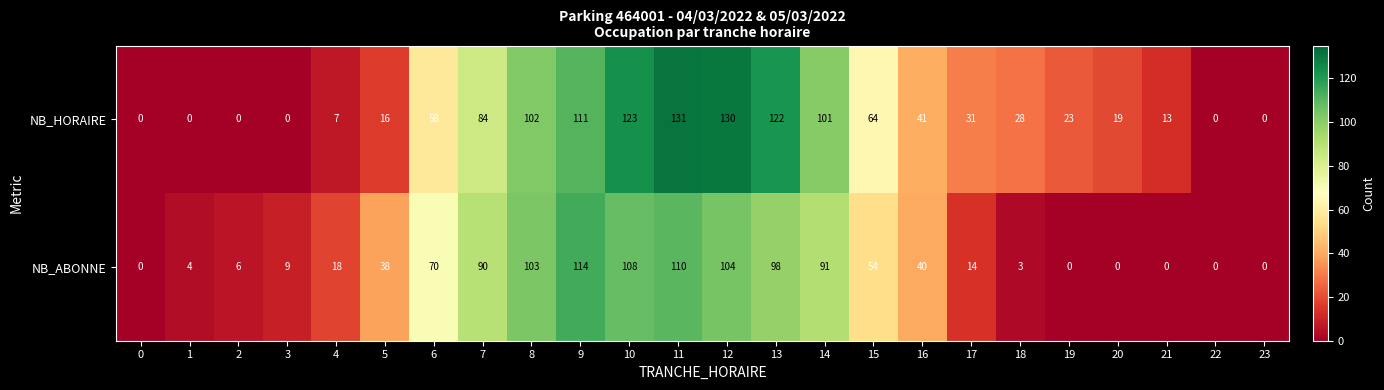

What is the maximum value shown in the chart?

131